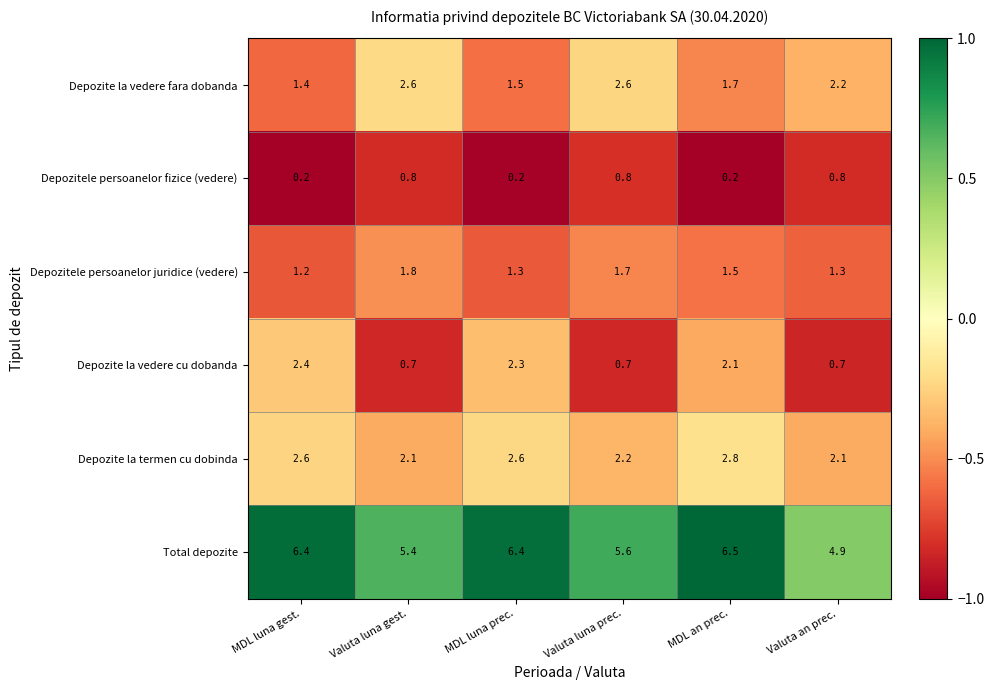

What is the greatest value displayed?

6.5